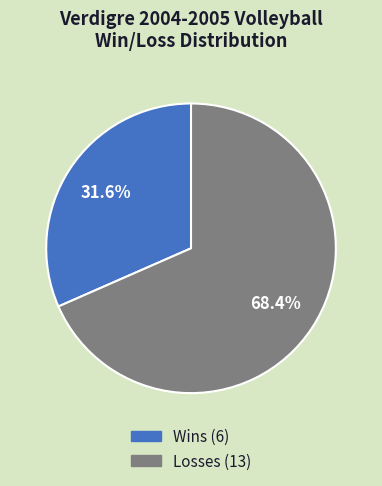

Combined, do Losses and Wins account for over 50%?

Yes